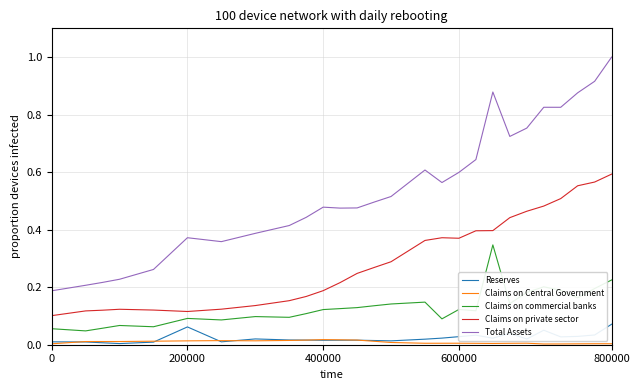

True or false: Claims on commercial banks and Total Assets intersect in this chart.

False